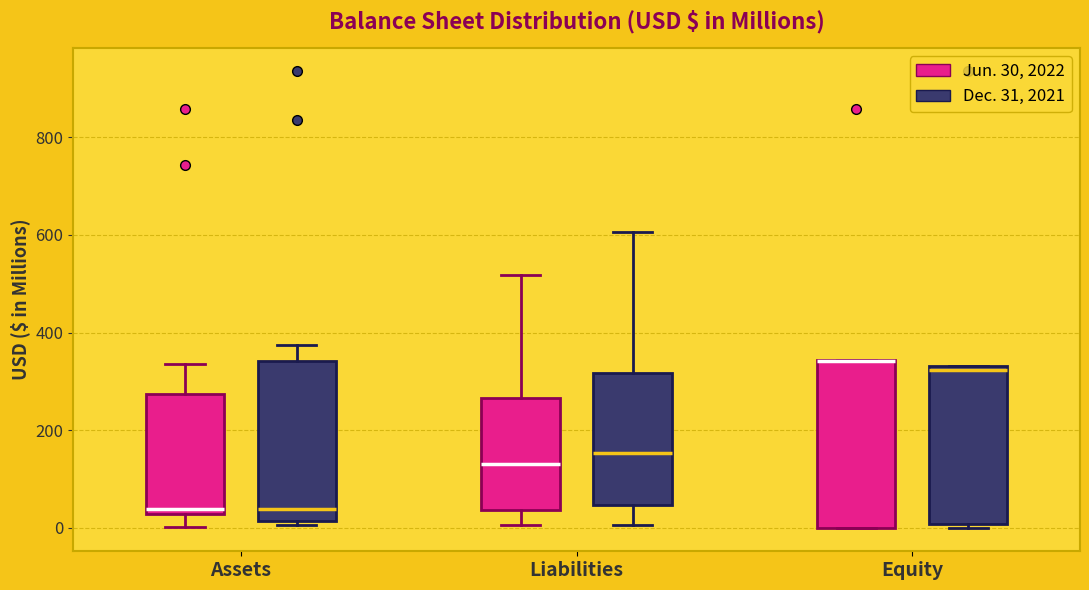

Where is the upper edge of the box for Equity (Jun. 30, 2022) on the y-axis? The values are not printed on the chart, so give them approximately, as read against the axis.

340